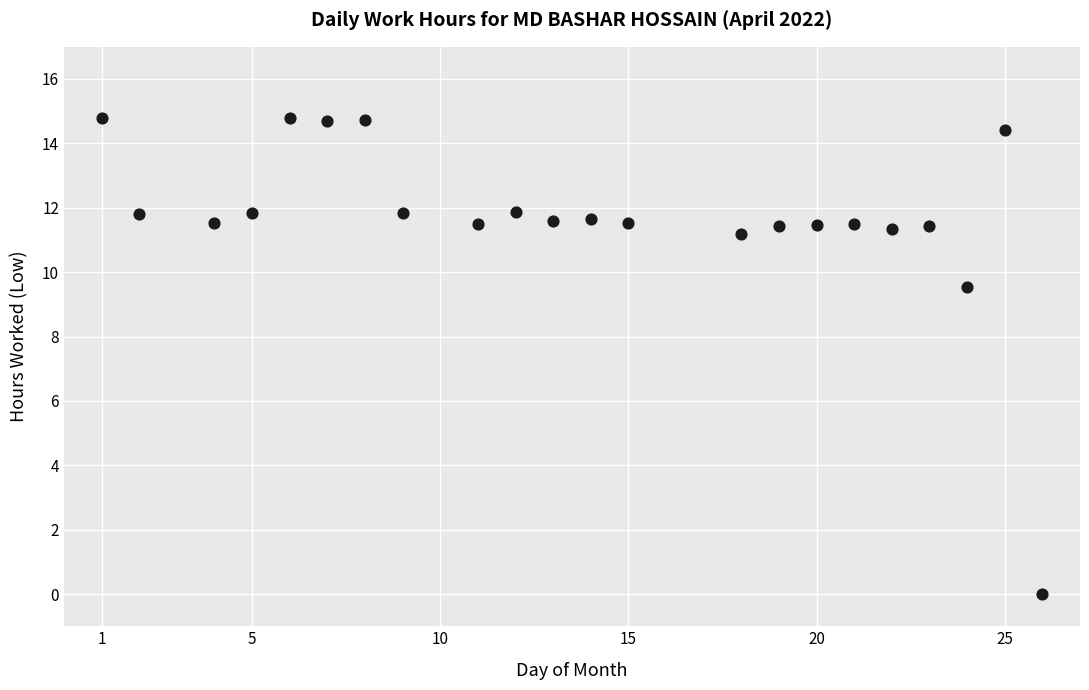

What is the range of Y values (max minus min)?

14.8